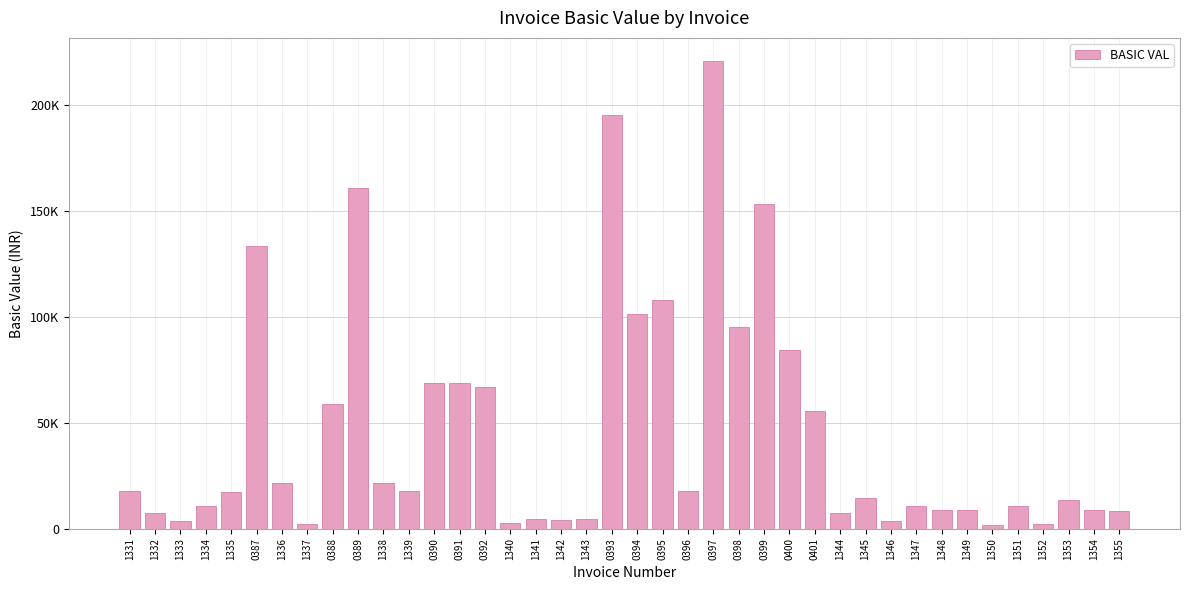

Between 0389 and 1346, which is larger?

0389